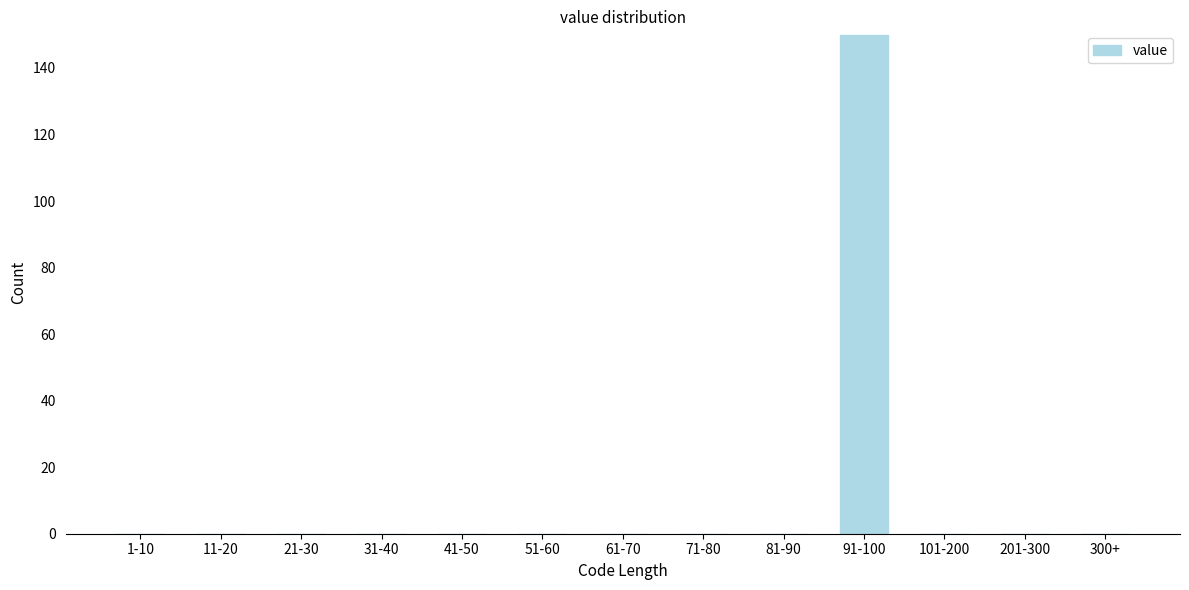

Reading left to right, list all the values displayed in this chart.

1-10=0	11-20=0	21-30=0	31-40=0	41-50=0	51-60=0	61-70=0	71-80=0	81-90=0	91-100=150	101-200=0	201-300=0	300+=0